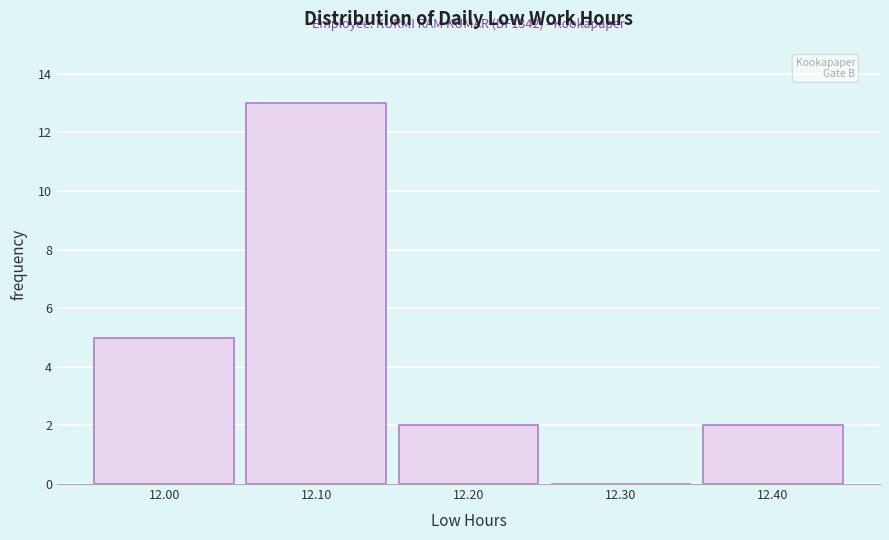

Reading left to right, extract all data points from this chart.

12.00=5	12.10=13	12.20=2	12.30=0	12.40=2